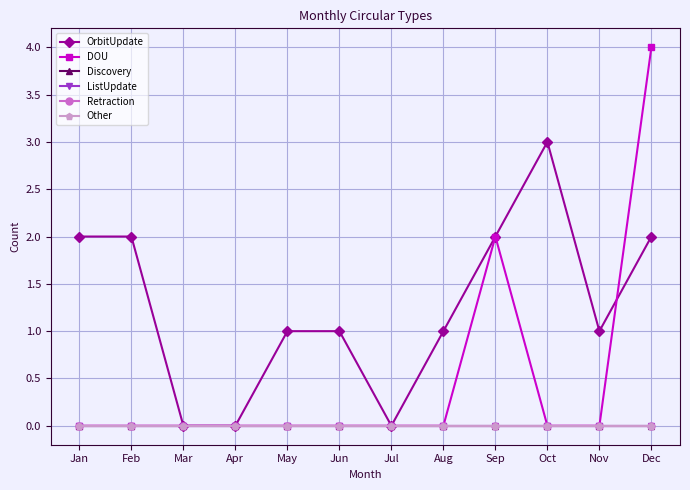

Which category has the highest value in the Discovery series?

Jan